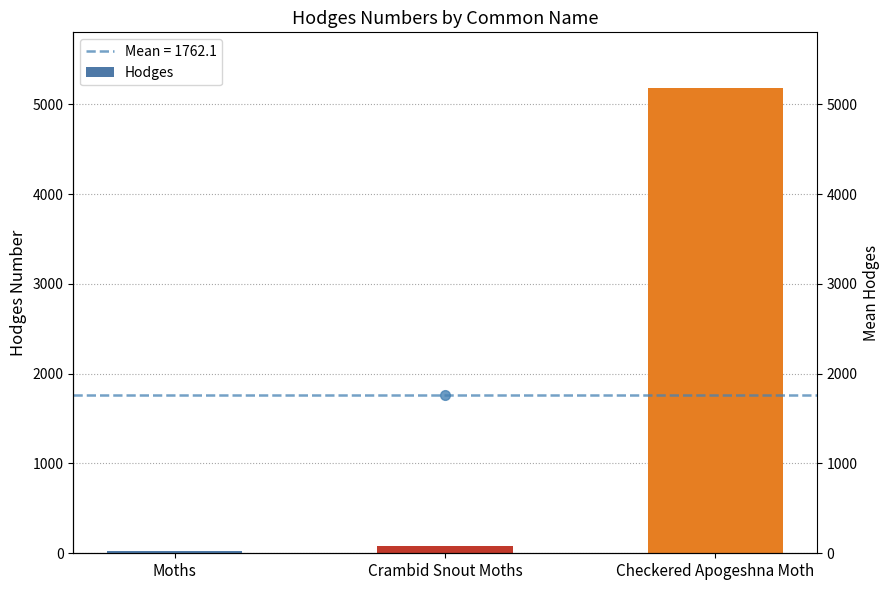

Are the bars horizontal?

No